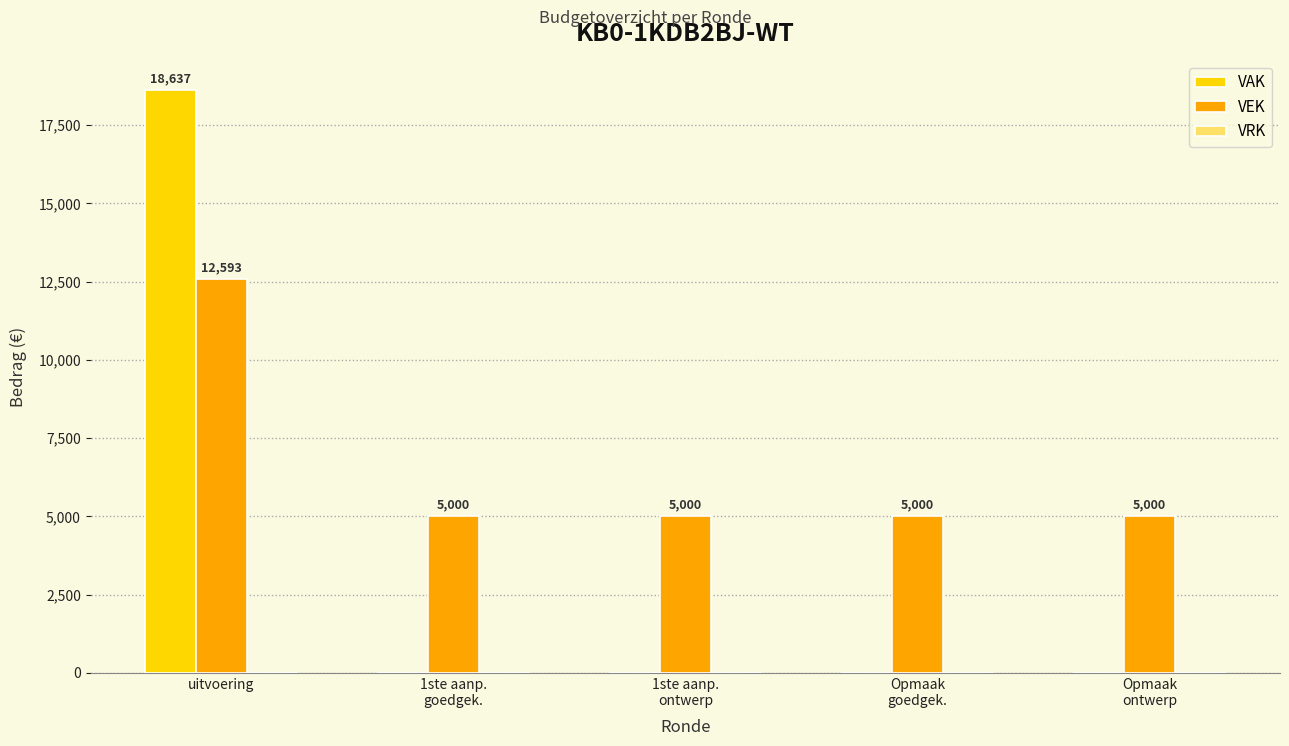

True or false: VAK has a value of 0 at Opmaak
ontwerp.

True